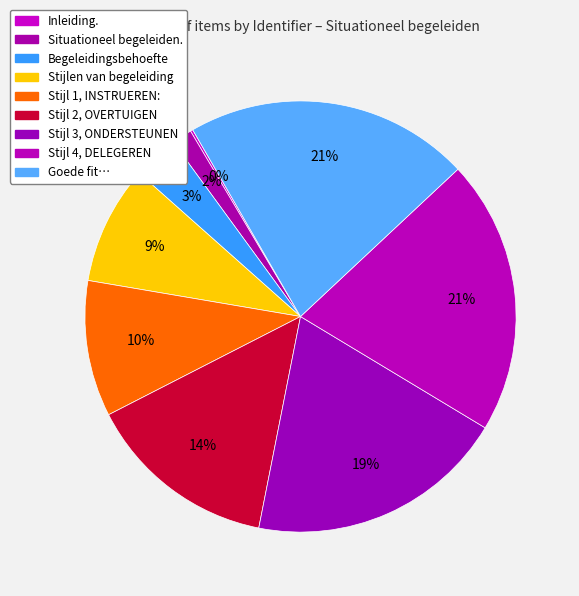

How many segments does this pie chart have?

9